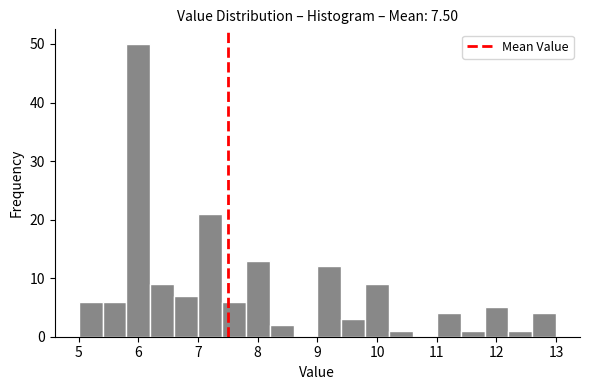

Reading left to right, list every bar in this chart as the range it spans on the x-axis followed by its height. The values are not printed on the chart, so give them approximately, as read against the axis.

5.0 to 5.4: 6
5.4 to 5.8: 6
5.8 to 6.2: 50
6.2 to 6.6: 9
6.6 to 7.0: 7
7.0 to 7.4: 21
7.4 to 7.8: 6
7.8 to 8.2: 13
8.2 to 8.6: 2
8.6 to 9.0: 0
9.0 to 9.4: 12
9.4 to 9.8: 3
9.8 to 10.2: 9
10.2 to 10.6: 1
10.6 to 11.0: 0
11.0 to 11.4: 4
11.4 to 11.8: 1
11.8 to 12.2: 5
12.2 to 12.6: 1
12.6 to 13.0: 4